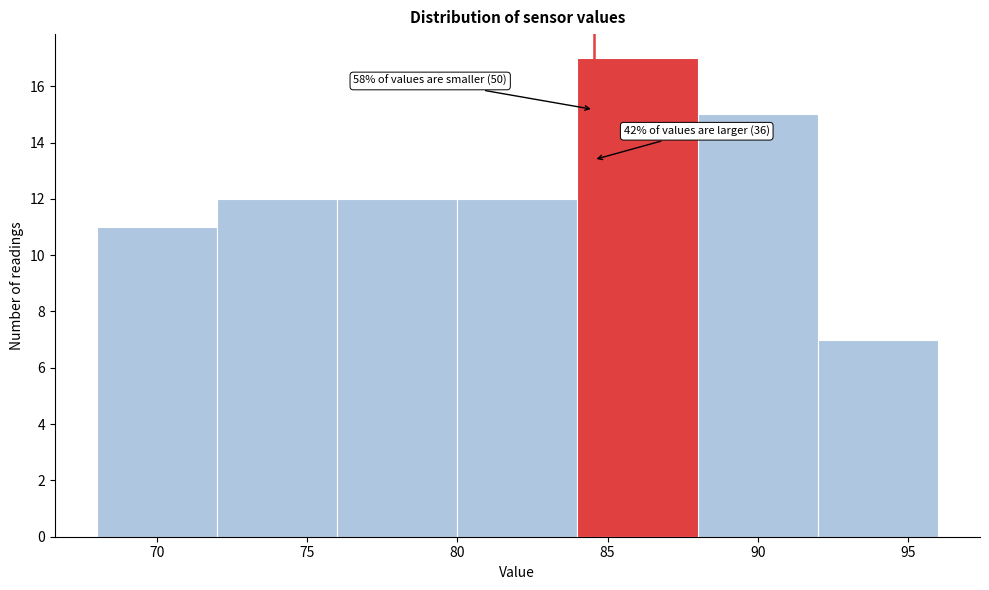

Which range on the x-axis has the tallest bar?

84 to 88